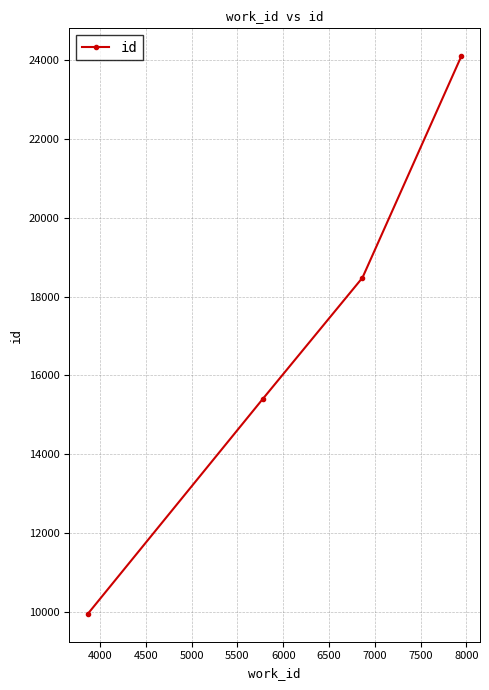

What is the average value?

16981